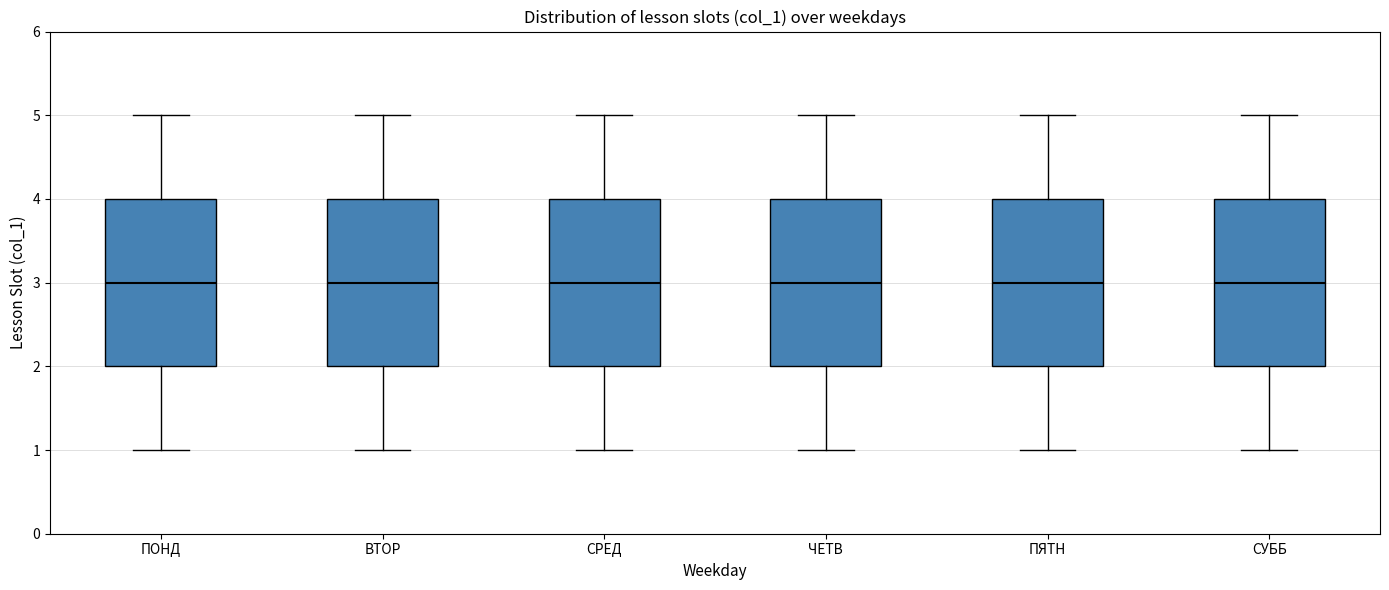

Where is the lower edge of the box for ПОНД on the y-axis? The values are not printed on the chart, so give them approximately, as read against the axis.

2